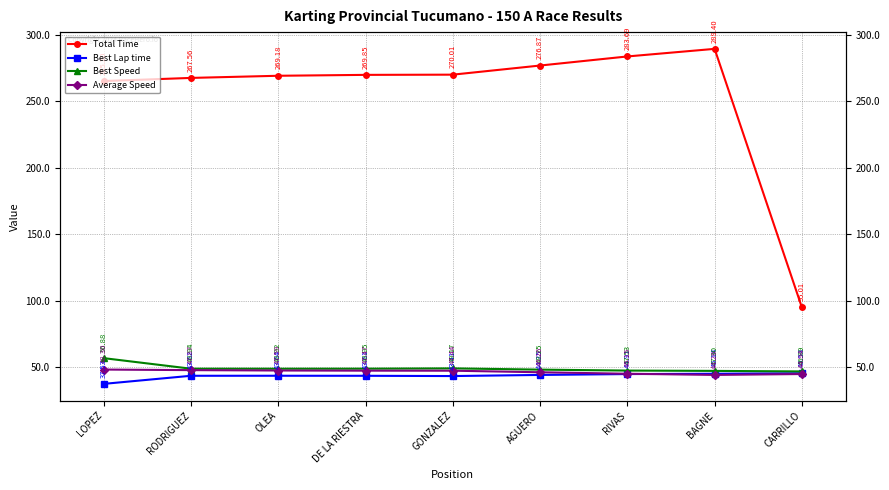

How many series are shown in this chart?

4